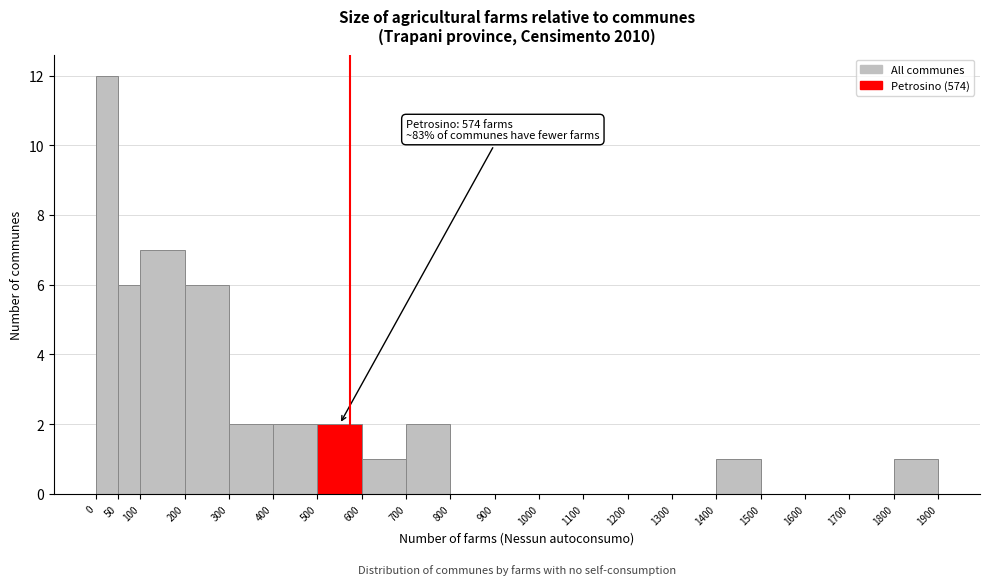

Which range on the x-axis has the tallest bar?

0 to 50